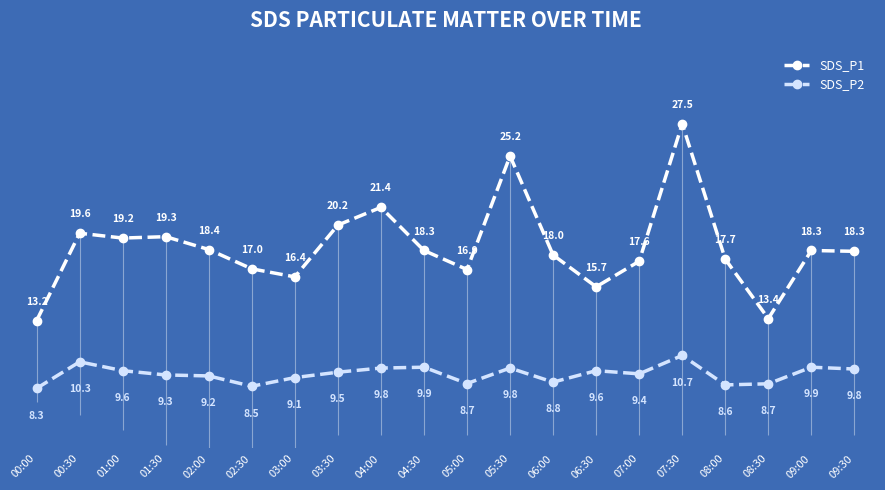

What is the average value of the SDS_P2 series?

9.4